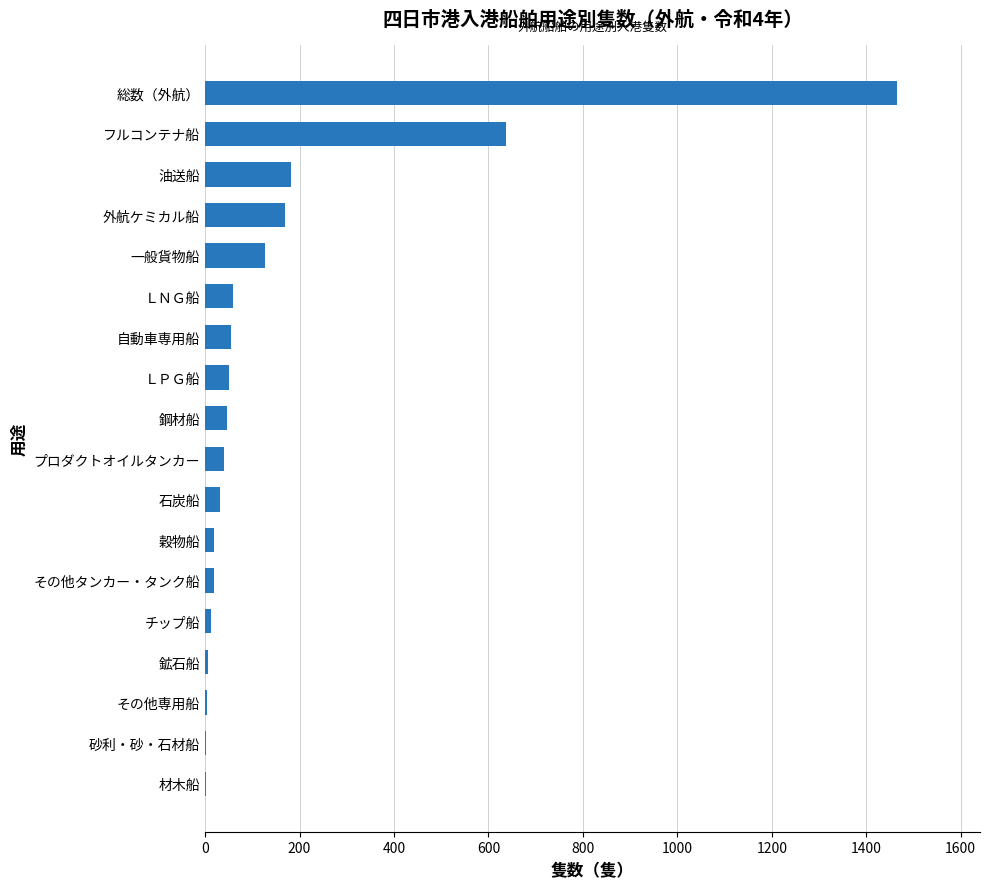

At which category does the chart reach its peak across all series?

総数（外航）